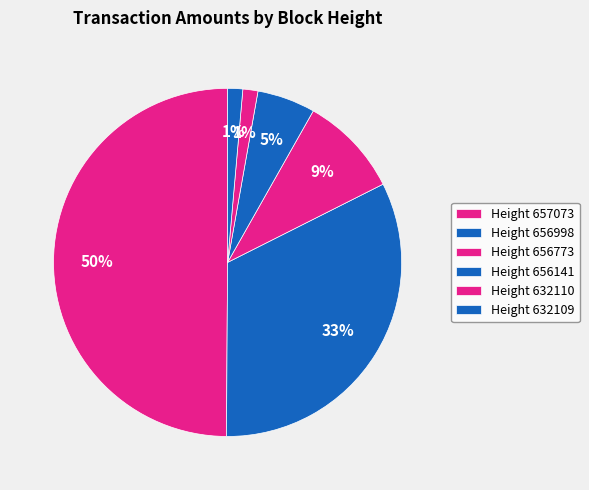

To the nearest percent, what is the average slice percentage?

17%